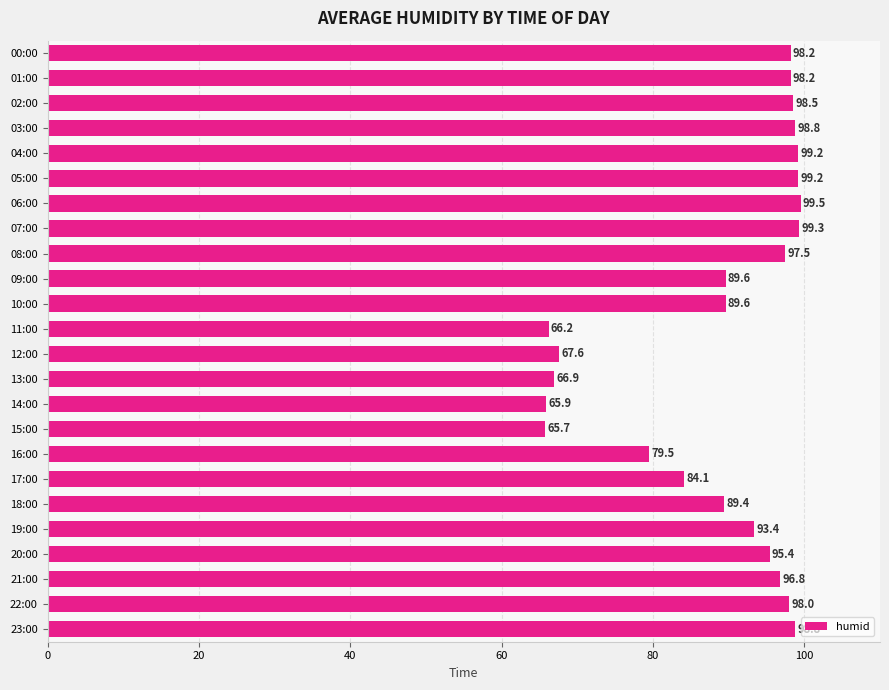

What is the difference between the maximum and minimum values?

33.8